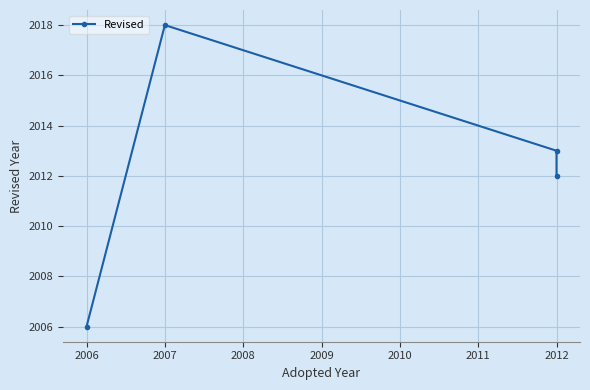

True or false: there are more than 2 points higher than both neighbors.

False